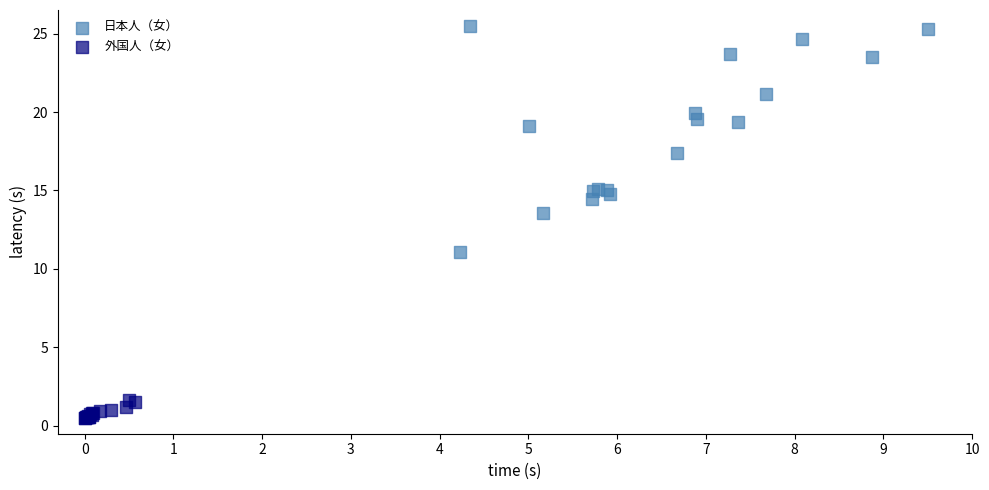

Which series reaches the minimum Y coordinate?

外国人（女）